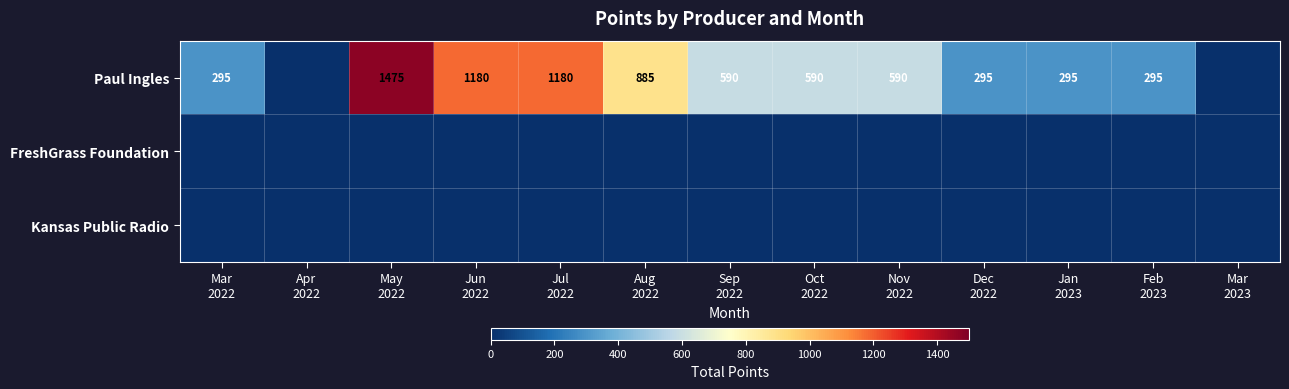

List the labels in order of FreshGrass Foundation value, smallest first.

Mar 2022, Apr 2022, May 2022, Jun 2022, Jul 2022, Aug 2022, Sep 2022, Oct 2022, Nov 2022, Dec 2022, Jan 2023, Feb 2023, Mar 2023